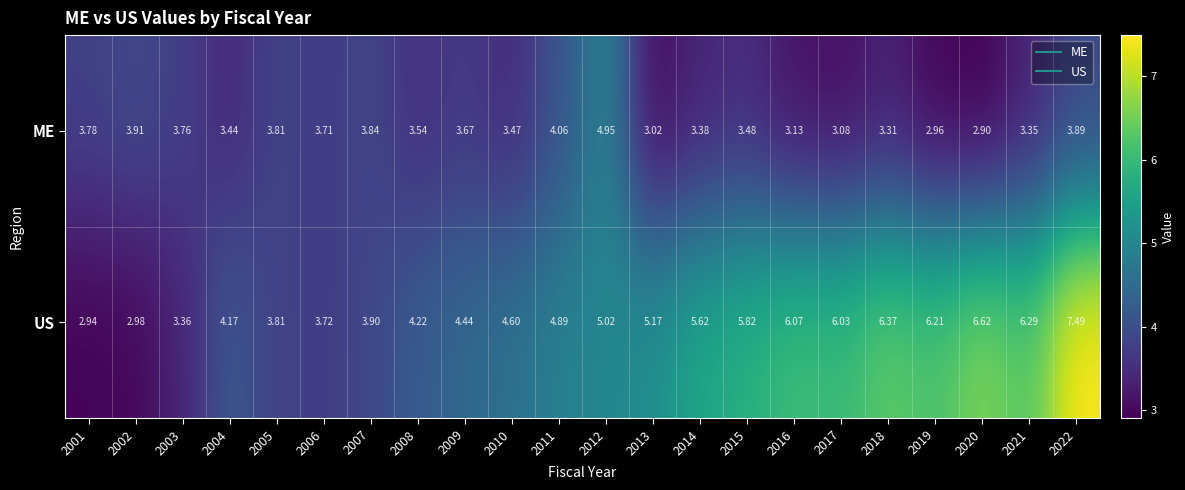

Which series has the largest total across all categories?

US